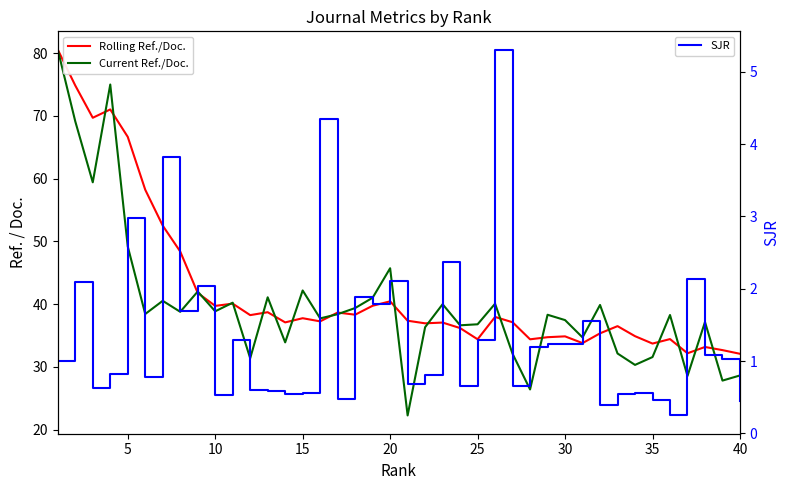

At how many categories does at least one series exceed 72?

3